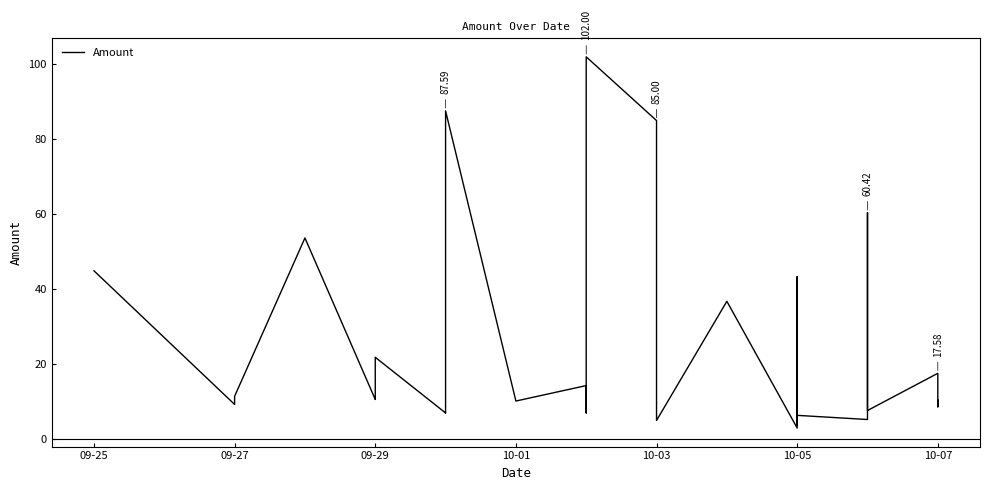

Approximately how many times larger is the value at 10-03 compared to 10-05?

2.0